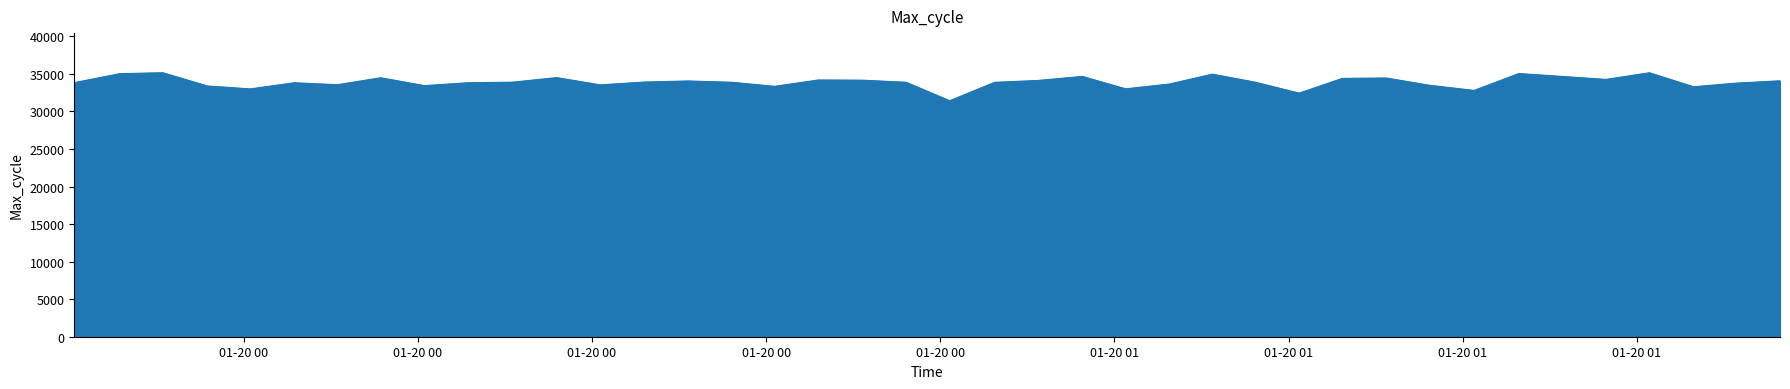

What is the greatest value displayed?

35152